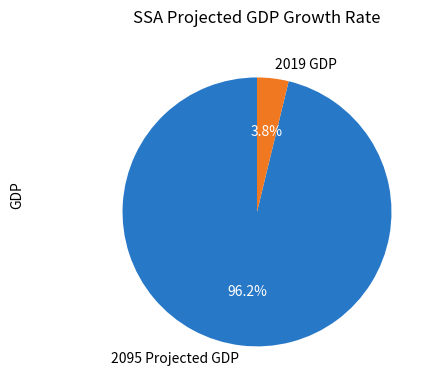

Is 2019 GDP the majority of the pie?

No